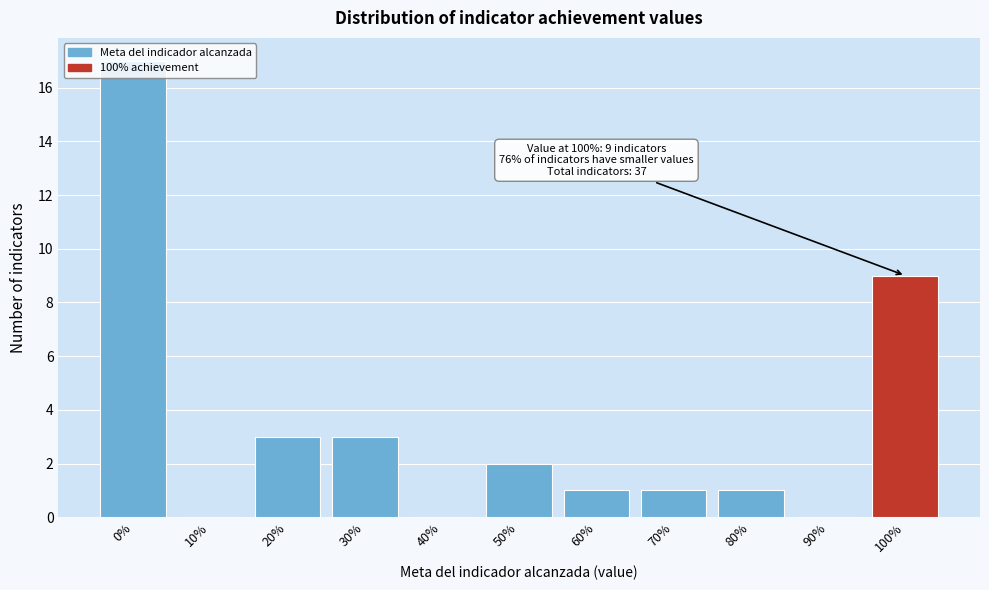

The chart shows a value of 9 at 100%. True or false?

True